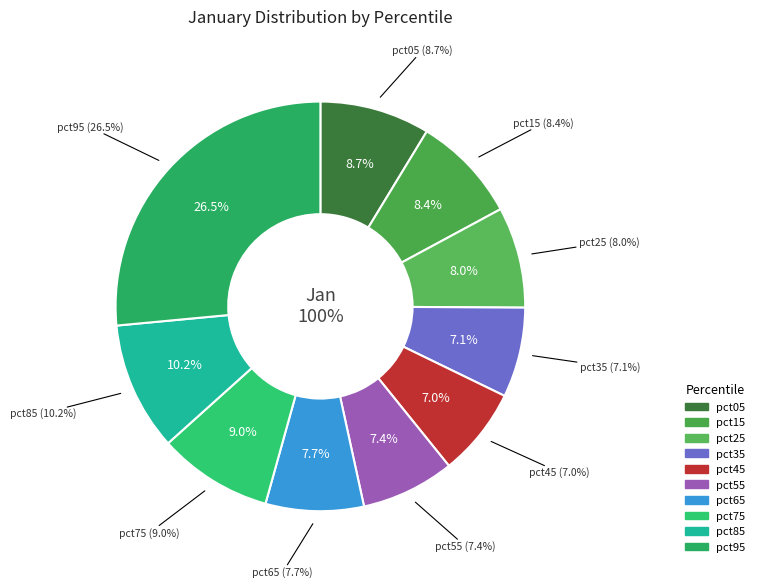

Rank the categories by value from lowest to highest.

pct45, pct35, pct55, pct65, pct25, pct15, pct05, pct75, pct85, pct95